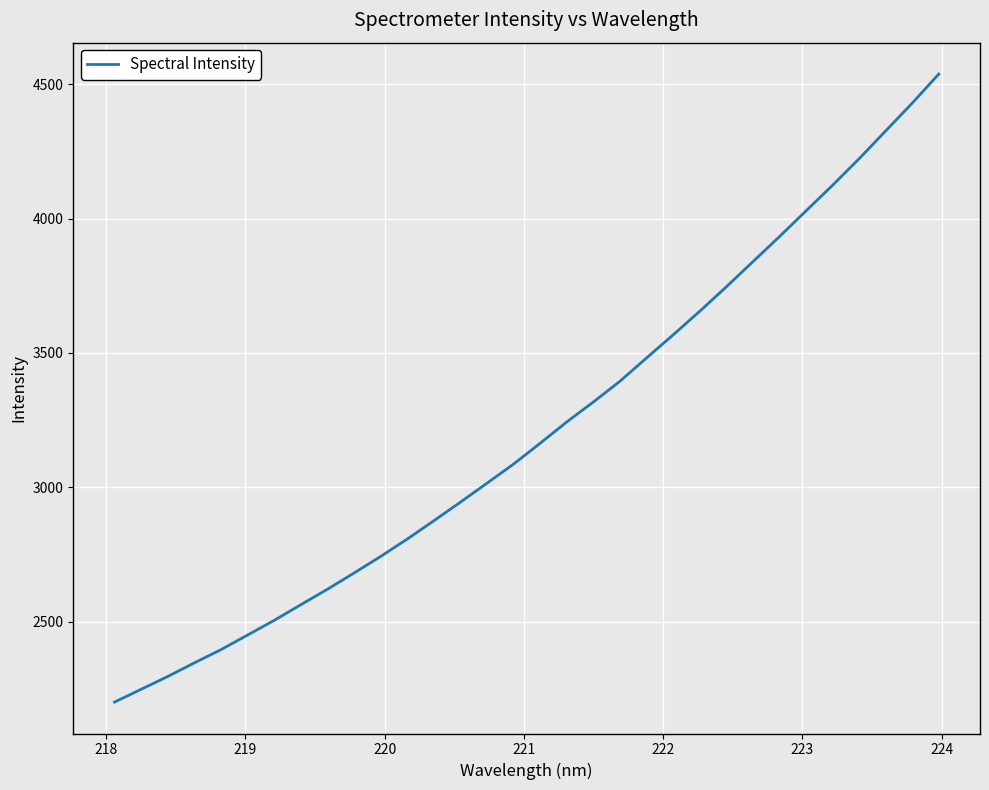

True or false: there are more than 0 points higher than both neighbors.

False